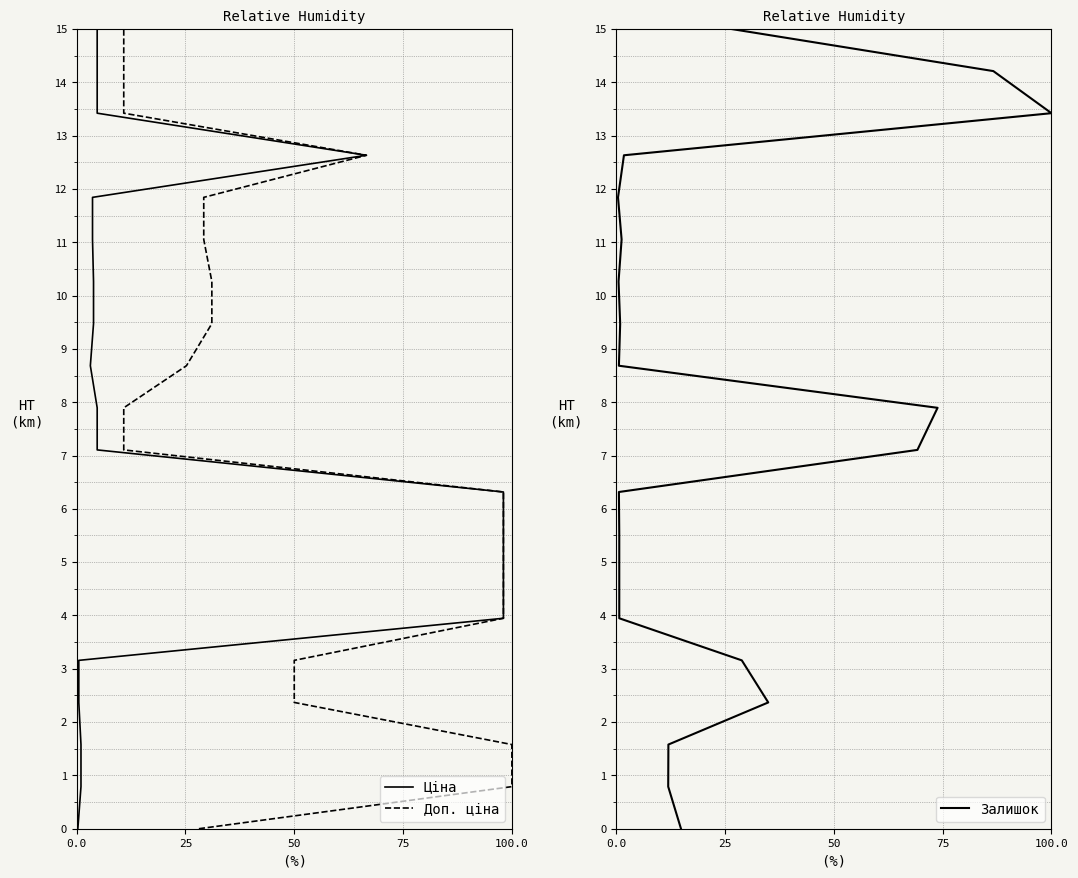

True or false: Доп. ціна and Ціна cross at least once.

False